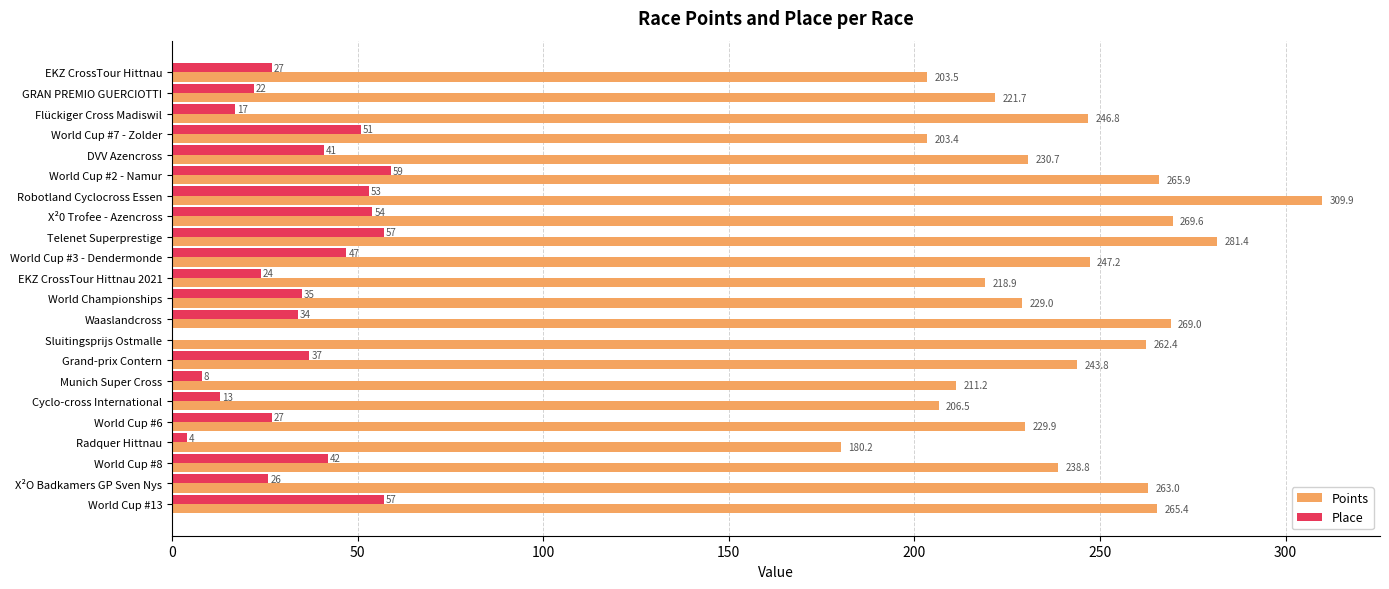

At which category is the sum across all series the highest?

Robotland Cyclocross Essen